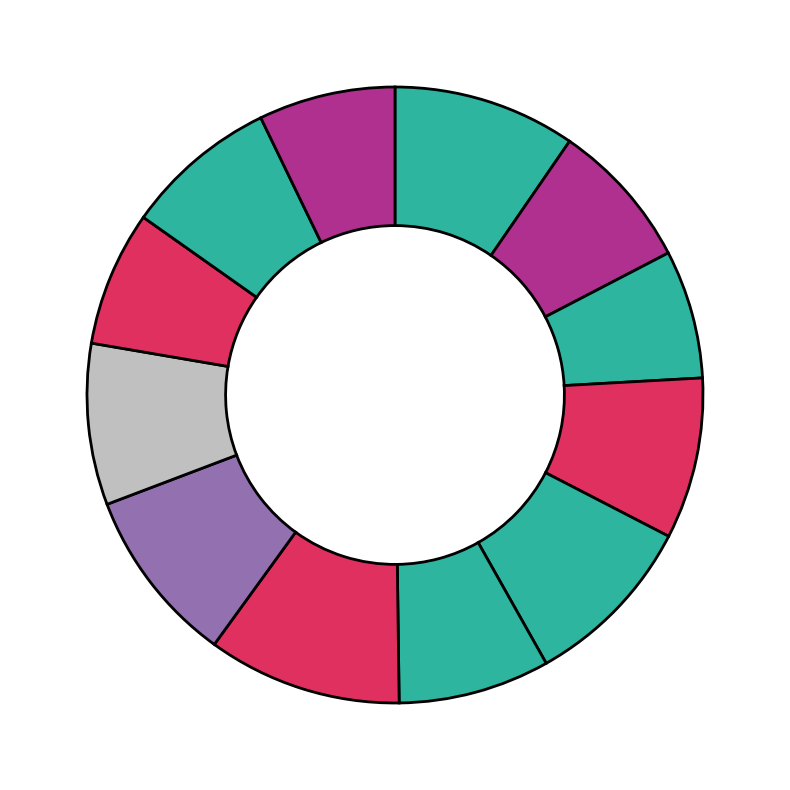

Count the number of slices in the pie.

12